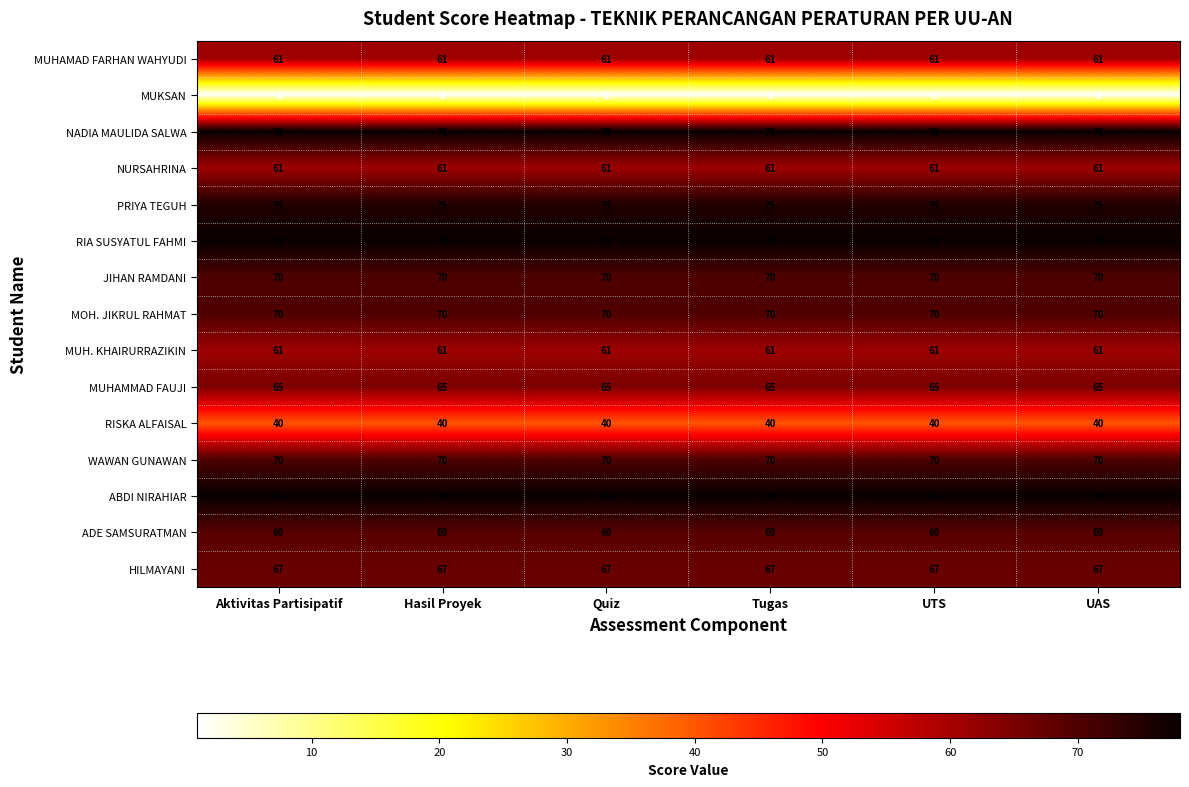

What is the minimum value for RISKA ALFAISAL?

40